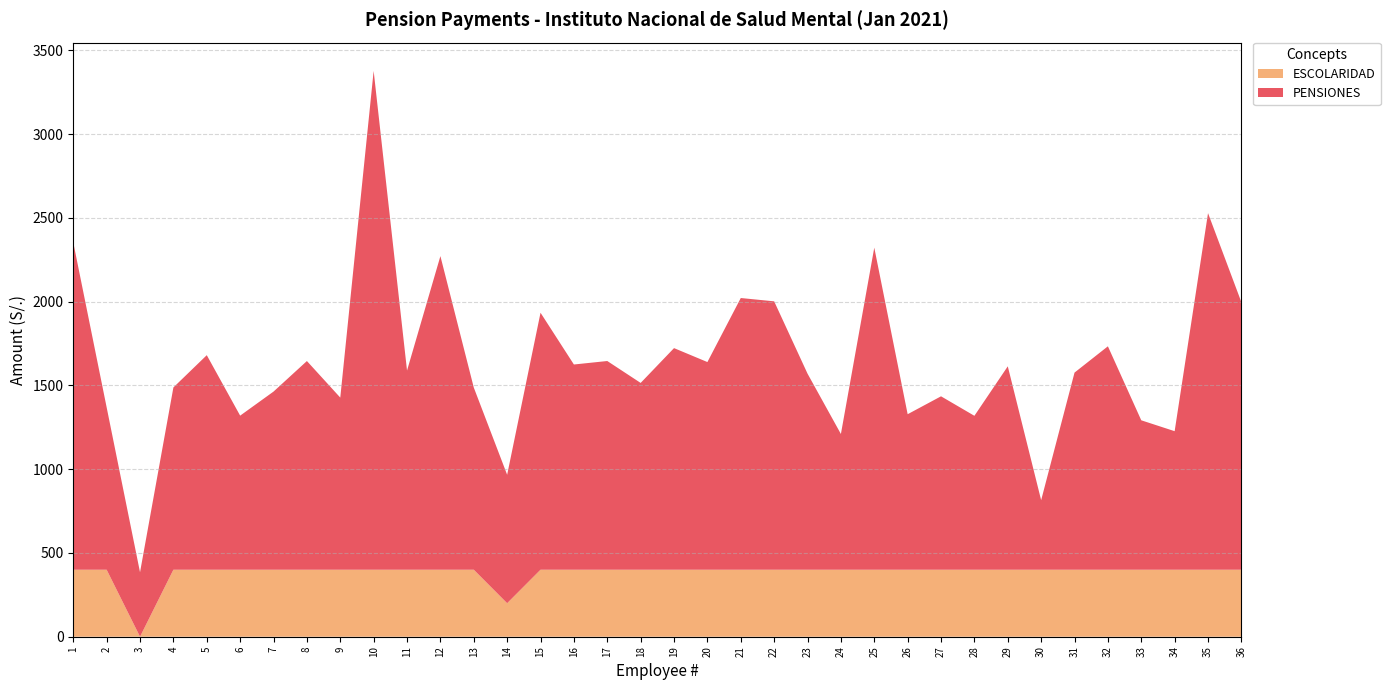

Reading left to right, transcribe all the data shown in this chart.

ESCOLARIDAD: 400.0	400.0	0.0	400.0	400.0	400.0	400.0	400.0	400.0	400.0	400.0	400.0	400.0	200.0	400.0	400.0	400.0	400.0	400.0	400.0	400.0	400.0	400.0	400.0	400.0	400.0	400.0	400.0	400.0	400.0	400.0	400.0	400.0	400.0	400.0	400.0
PENSIONES: 1953.3	969.0	384.7	1088.0	1280.6	919.6	1063.2	1245.6	1027.4	2977.3	1188.8	1871.9	1087.4	766.5	1533.9	1224.9	1245.7	1114.9	1322.7	1239.5	1621.7	1602.0	1170.3	810.1	1922.4	928.2	1035.0	918.7	1214.0	415.0	1176.6	1333.5	891.8	826.9	2128.4	1596.7